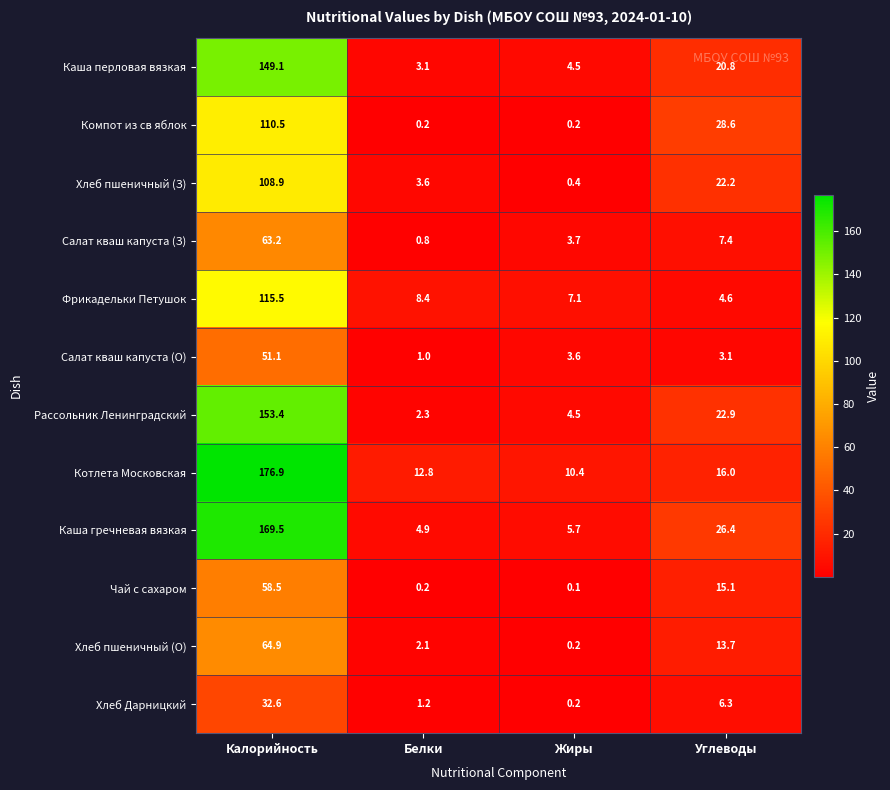

Between Калорийность and Жиры, which series saw the biggest shift?

Котлета Московская